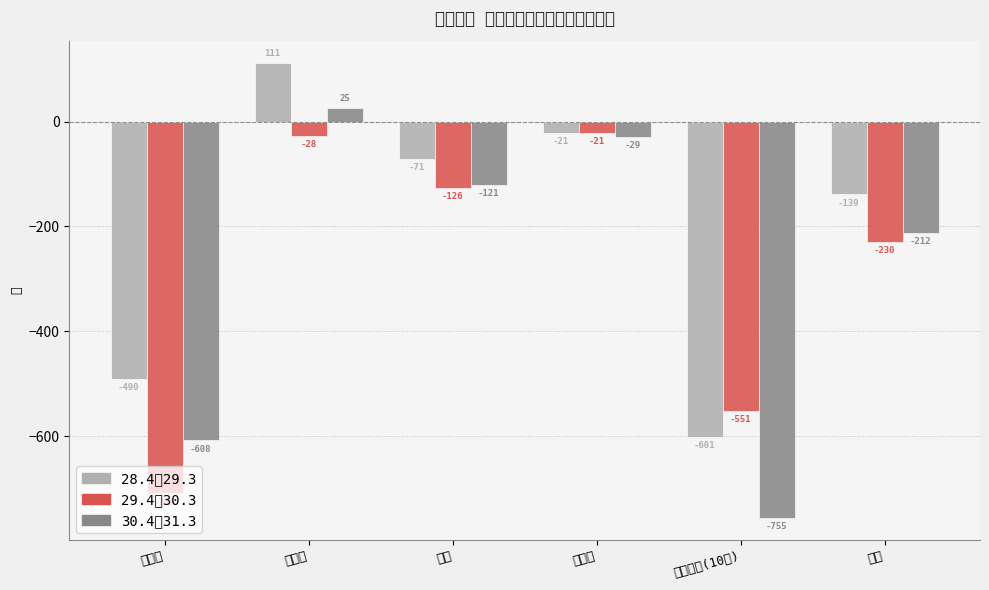

What is the label of the 3rd bar from the left?

呉市